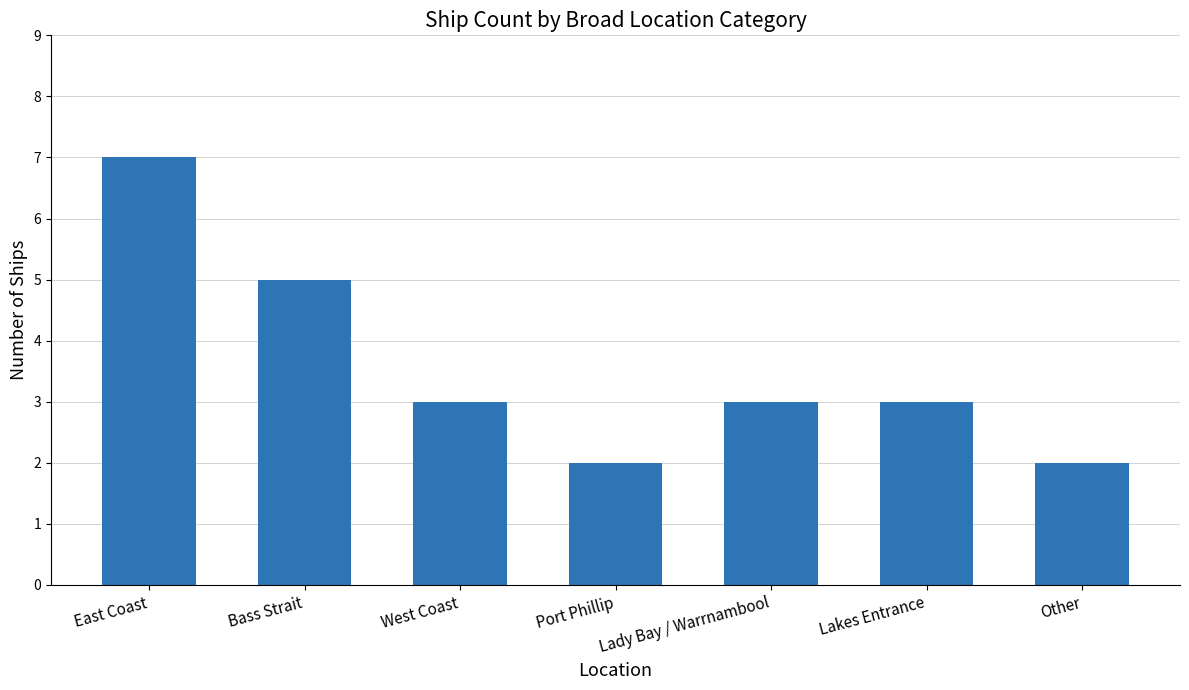

Read the value at Other.

2